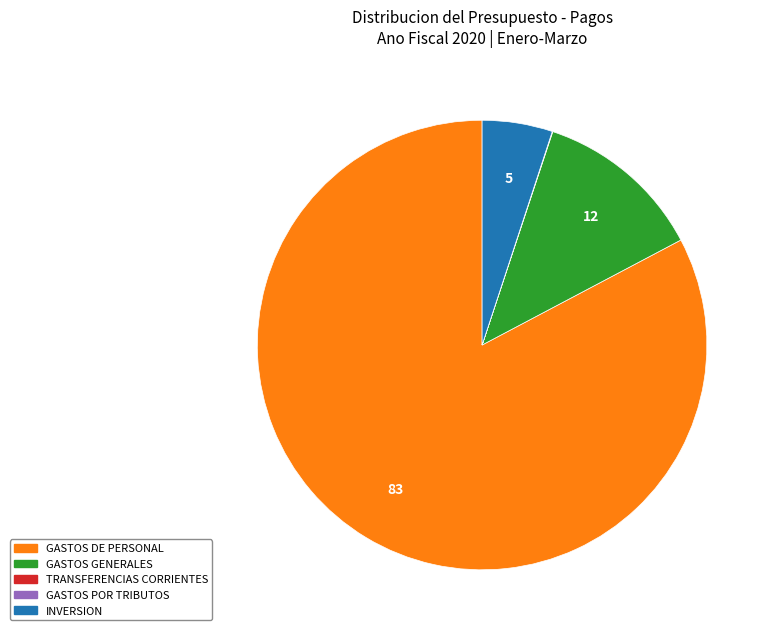

Does any single category account for the majority?

Yes